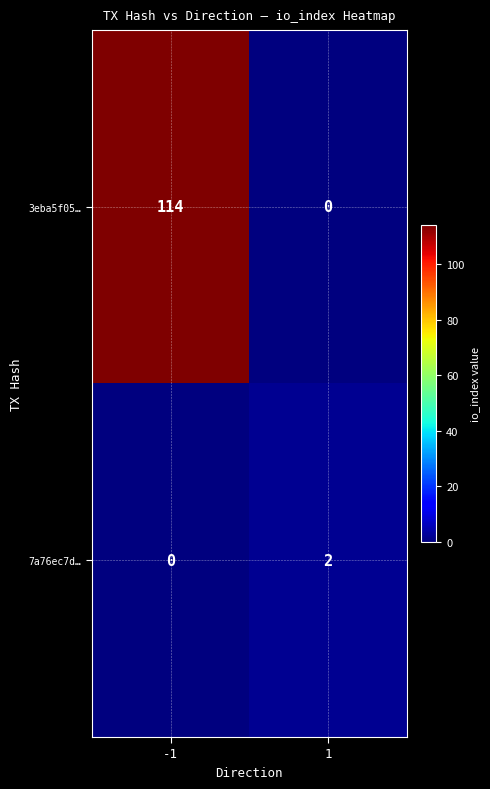

What is the difference between the maximum and minimum values in the 3eba5f05… series?

114